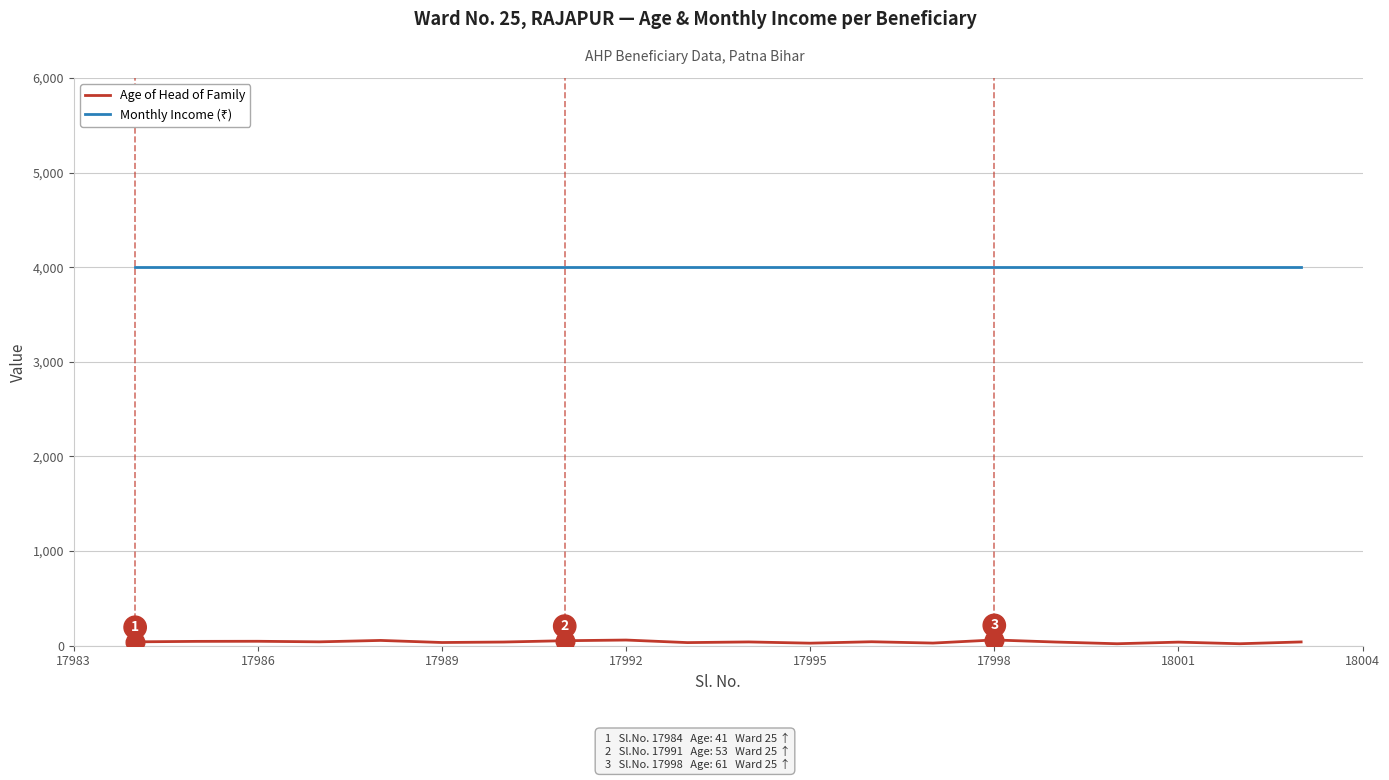

Which series has the widest spread of values?

Age of Head of Family